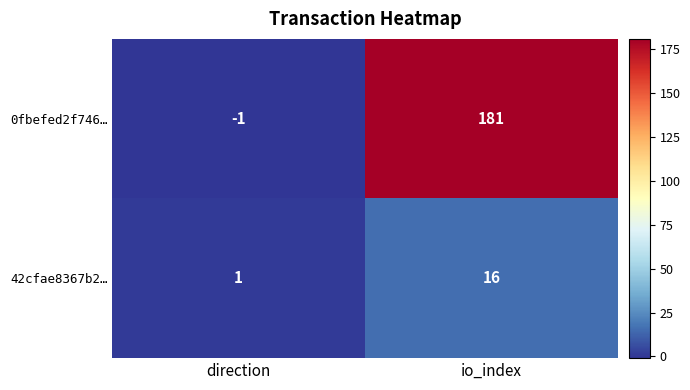

The 42cfae8367b2… series shows 1 at direction. True or false?

True